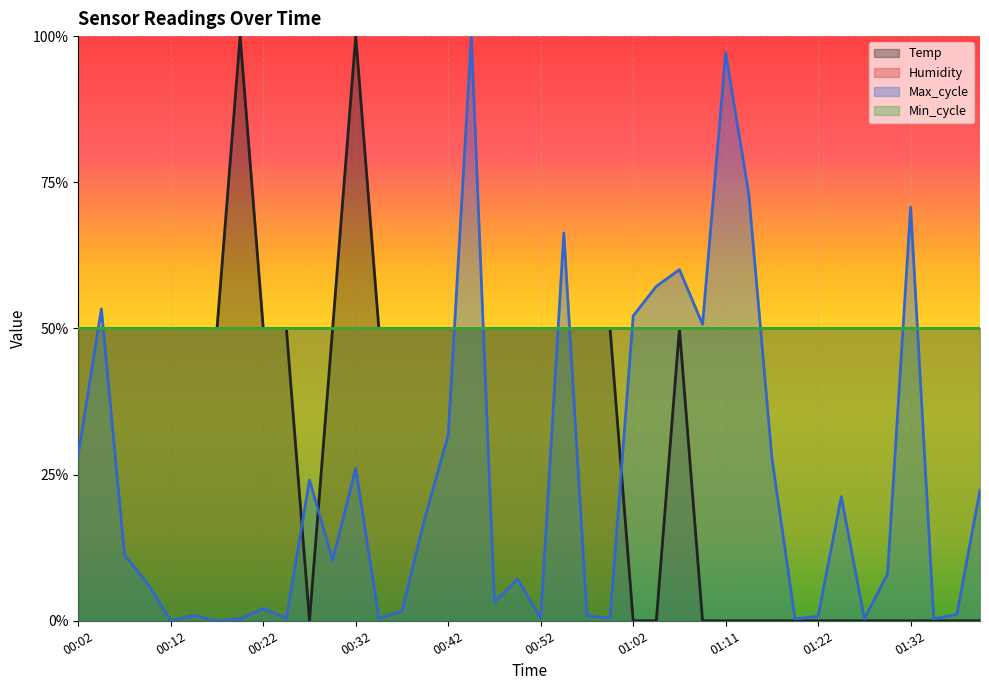

Which label corresponds to the smallest value in the chart?

00:27